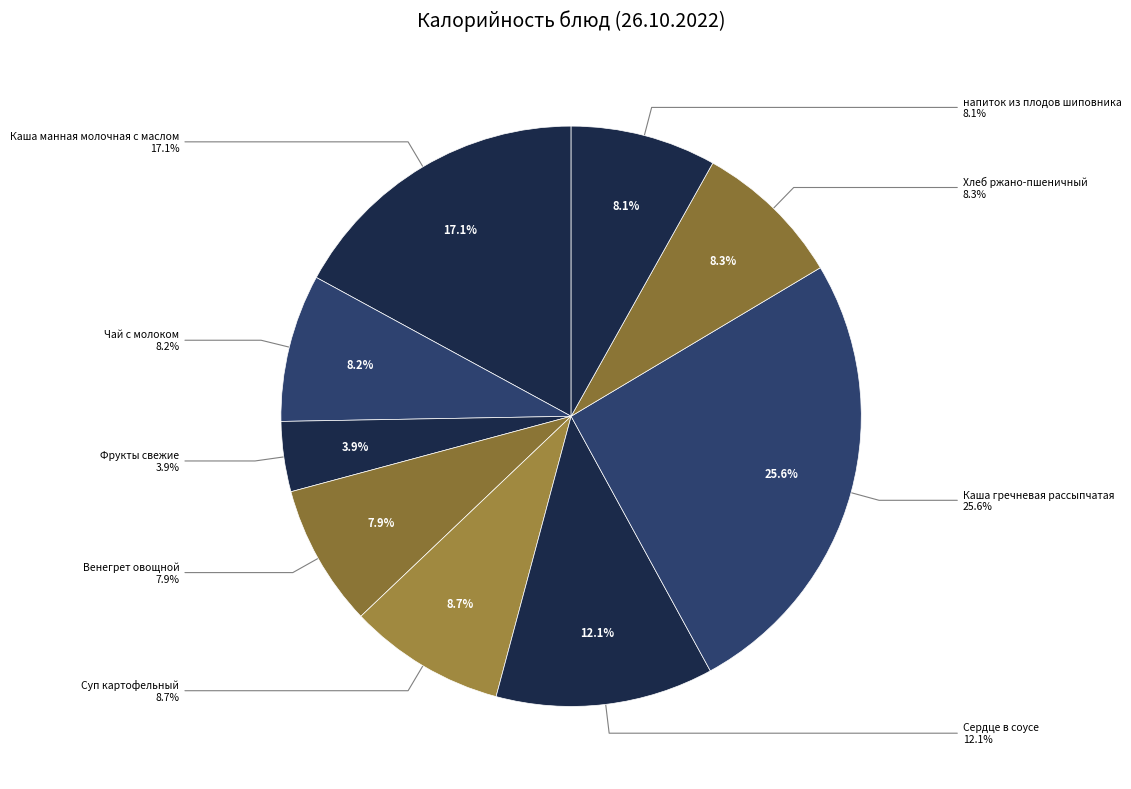

How many segments does this pie chart have?

9